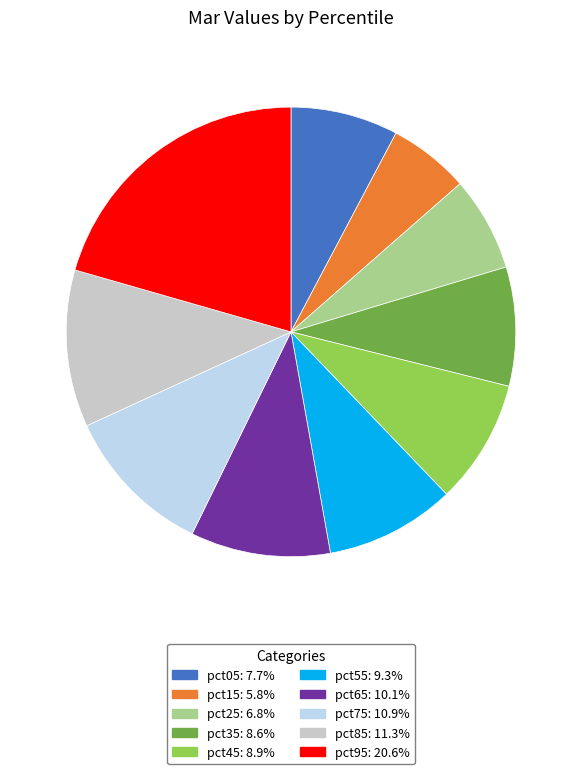

Is there any slice that represents more than half of the pie?

No